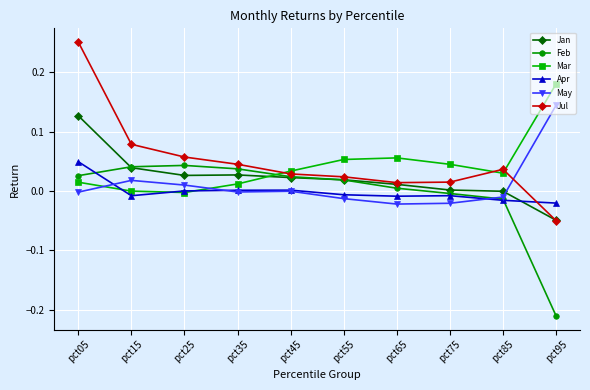

Which category has the lowest value in the Jul series?

pct95